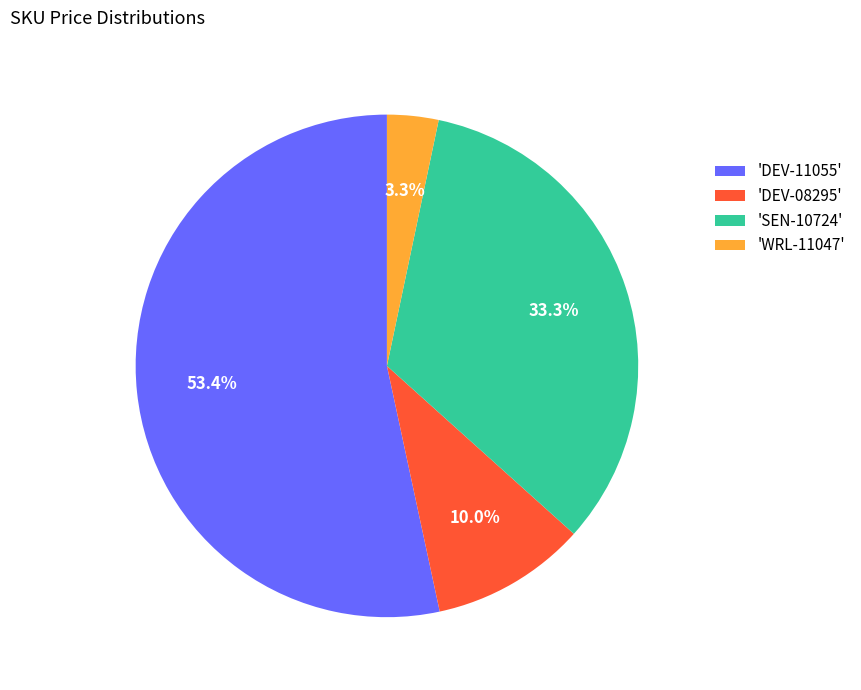

How many segments does this pie chart have?

4